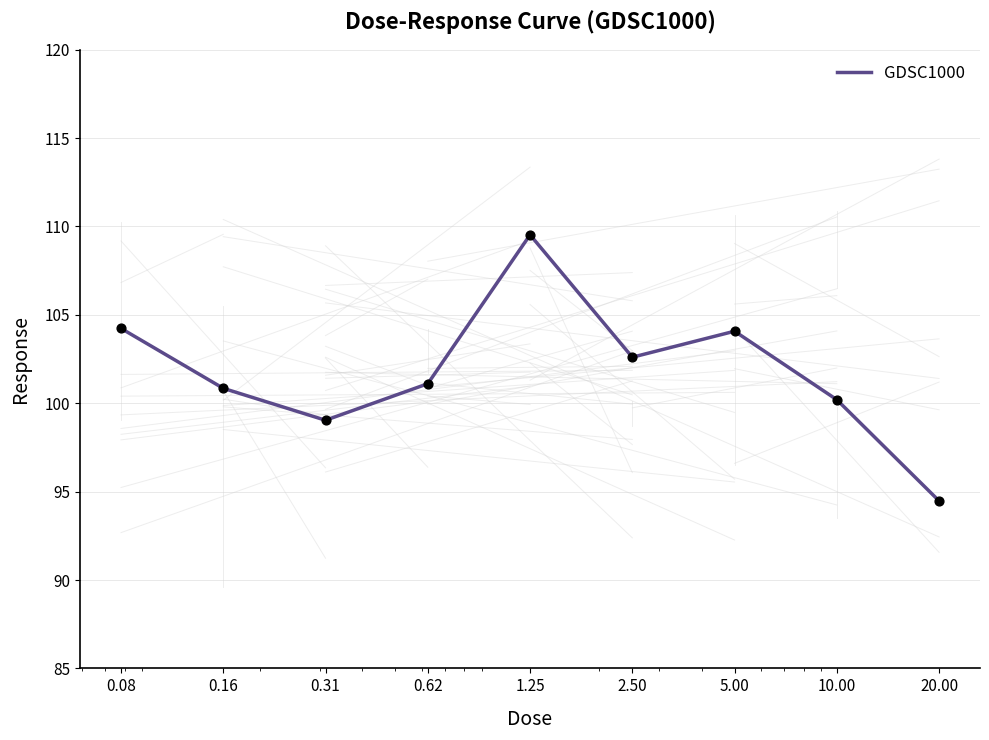

What is the minimum value shown in the chart?

94.5